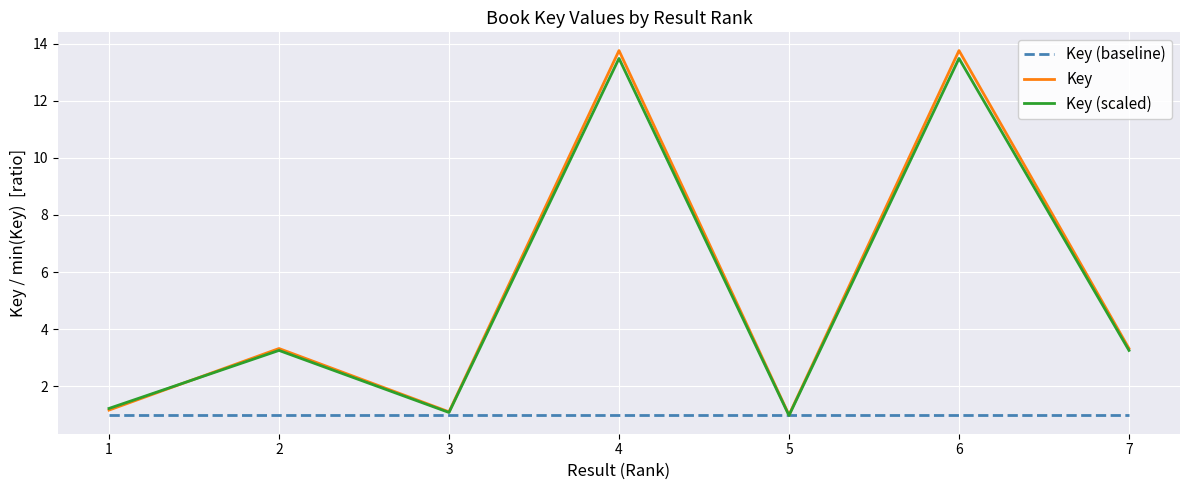

At which category does Key (scaled) reach its first local valley?

3